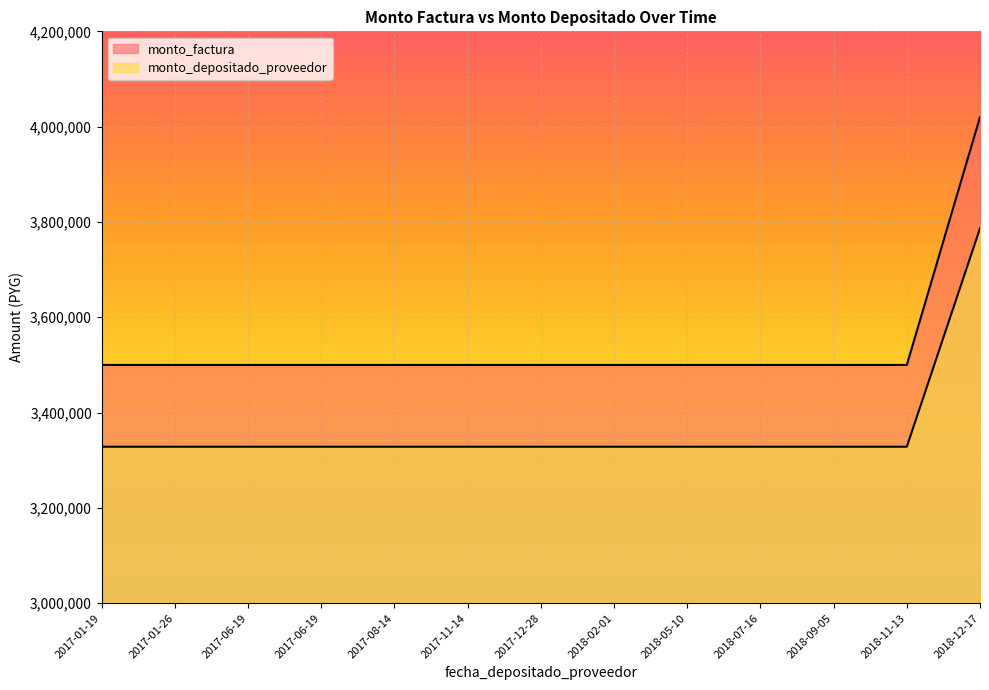

List the series in order of their overall mean, lowest first.

monto_depositado_proveedor, monto_factura